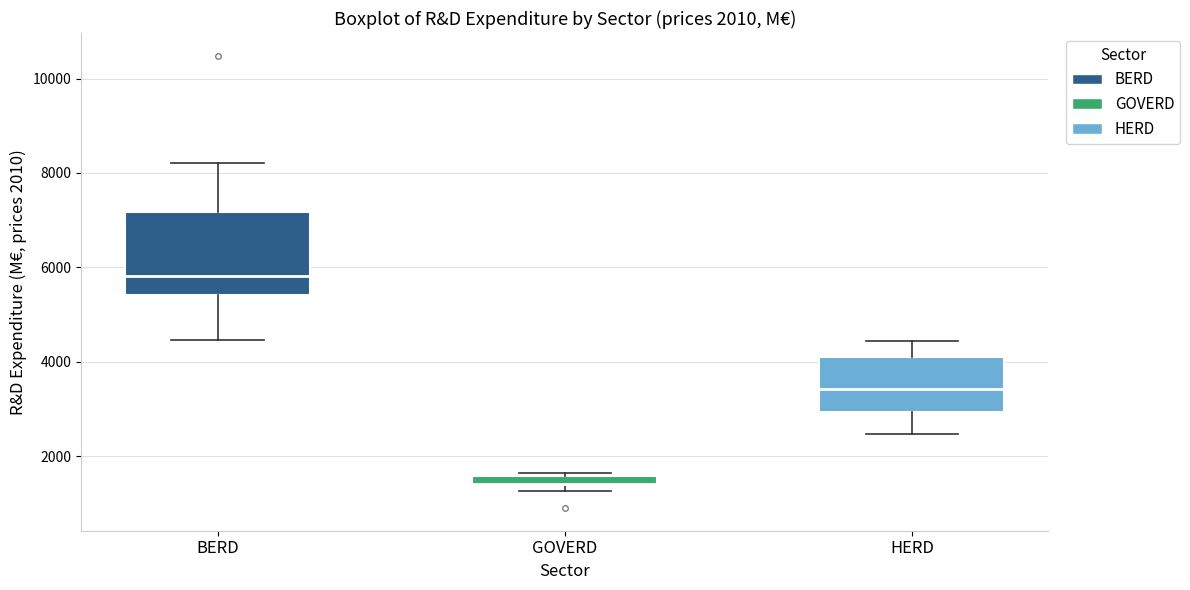

Which box's median line is the lowest?

GOVERD